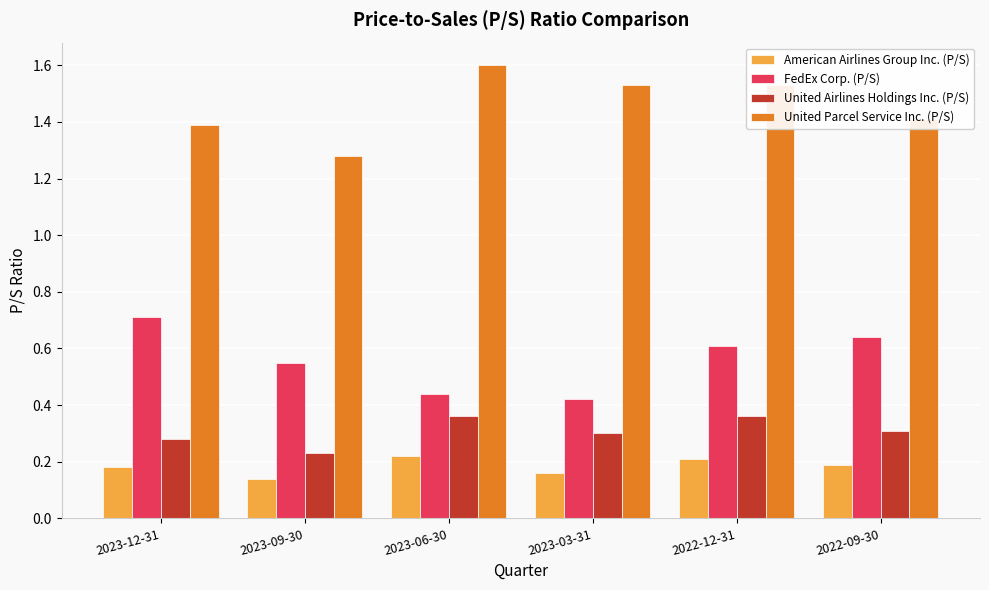

Is the value of FedEx Corp. (P/S) at 2022-12-31 greater than the value of American Airlines Group Inc. (P/S) at 2023-03-31?

Yes